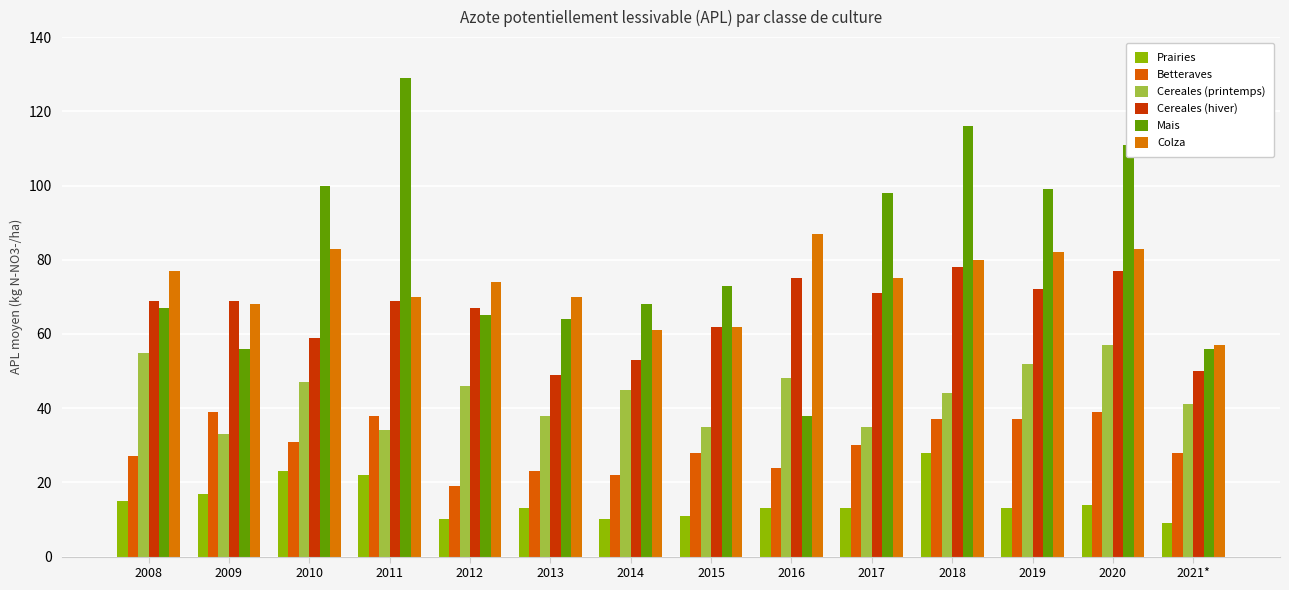

Reading right to left, list all the values displayed in this chart.

Prairies: 9	14	13	28	13	13	11	10	13	10	22	23	17	15
Betteraves: 28	39	37	37	30	24	28	22	23	19	38	31	39	27
Cereales (printemps): 41	57	52	44	35	48	35	45	38	46	34	47	33	55
Cereales (hiver): 50	77	72	78	71	75	62	53	49	67	69	59	69	69
Mais: 56	111	99	116	98	38	73	68	64	65	129	100	56	67
Colza: 57	83	82	80	75	87	62	61	70	74	70	83	68	77